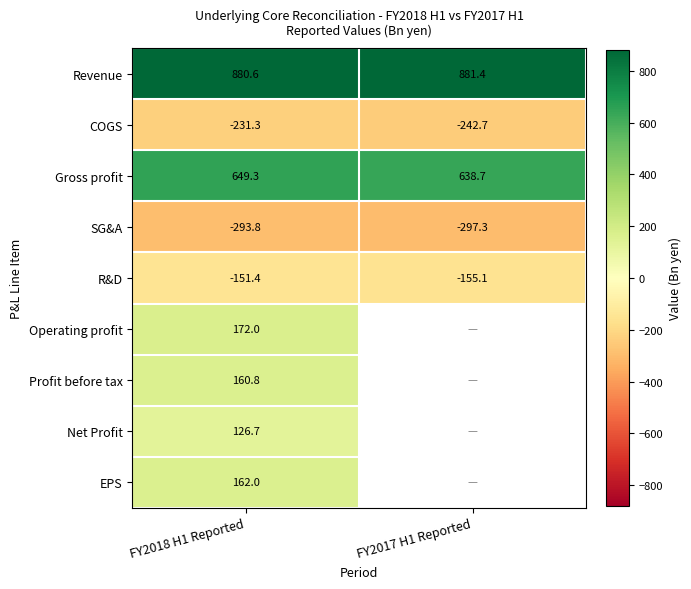

How many values in the Gross profit series are below 649?

1